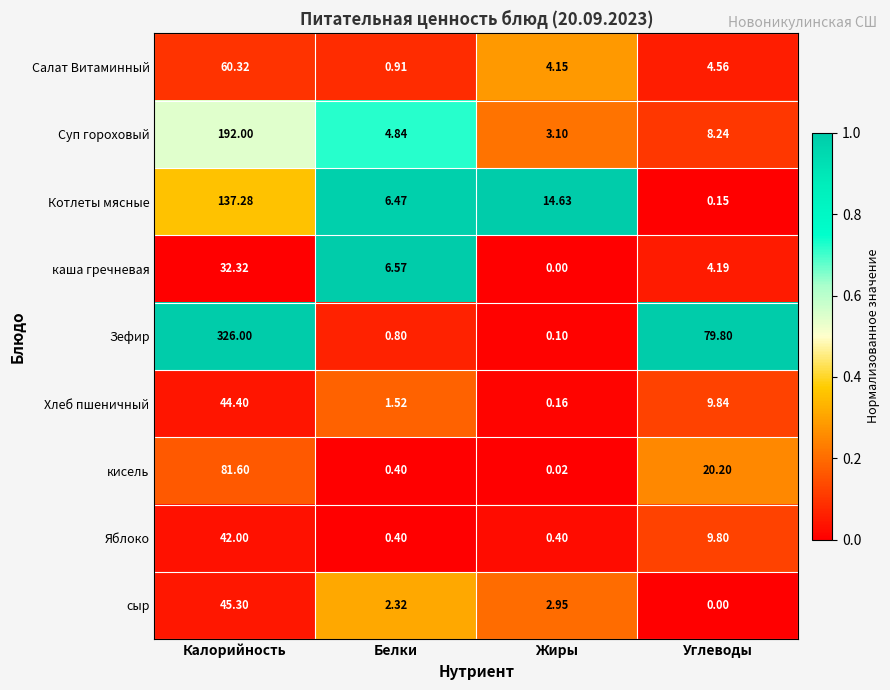

How many categories are shown in the chart?

4